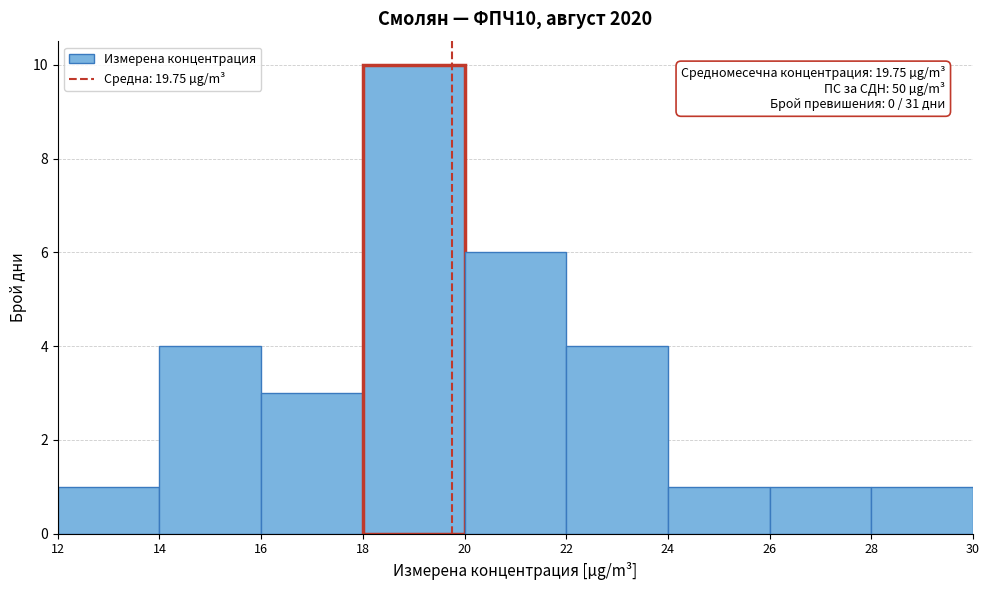

Which range on the x-axis has the tallest bar?

18 to 20